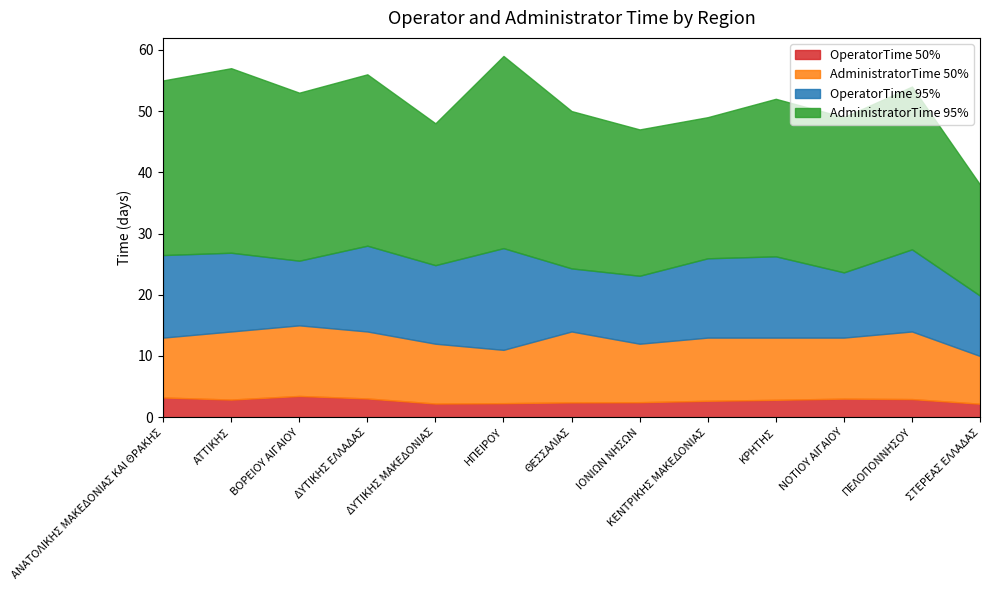

List the labels in order of OperatorTime 95% value, largest first.

ΗΠΕΙΡΟΥ, ΔΥΤΙΚΗΣ ΕΛΛΑΔΑΣ, ΑΝΑΤΟΛΙΚΗΣ ΜΑΚΕΔΟΝΙΑΣ ΚΑΙ ΘΡΑΚΗΣ, ΠΕΛΟΠΟΝΝΗΣΟΥ, ΚΡΗΤΗΣ, ΚΕΝΤΡΙΚΗΣ ΜΑΚΕΔΟΝΙΑΣ, ΑΤΤΙΚΗΣ, ΔΥΤΙΚΗΣ ΜΑΚΕΔΟΝΙΑΣ, ΙΟΝΙΩΝ ΝΗΣΩΝ, ΝΟΤΙΟΥ ΑΙΓΑΙΟΥ, ΒΟΡΕΙΟΥ ΑΙΓΑΙΟΥ, ΘΕΣΣΑΛΙΑΣ, ΣΤΕΡΕΑΣ ΕΛΛΑΔΑΣ